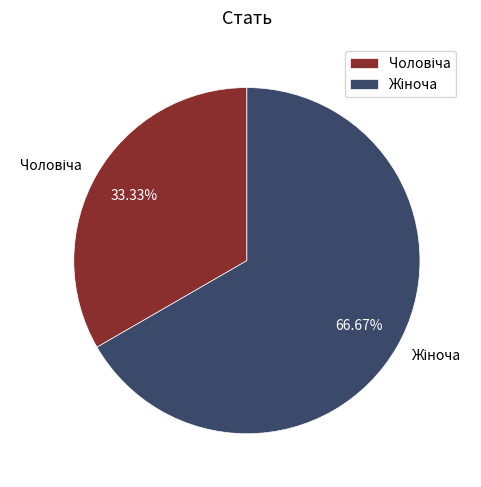

Is there a majority slice in this chart?

Yes